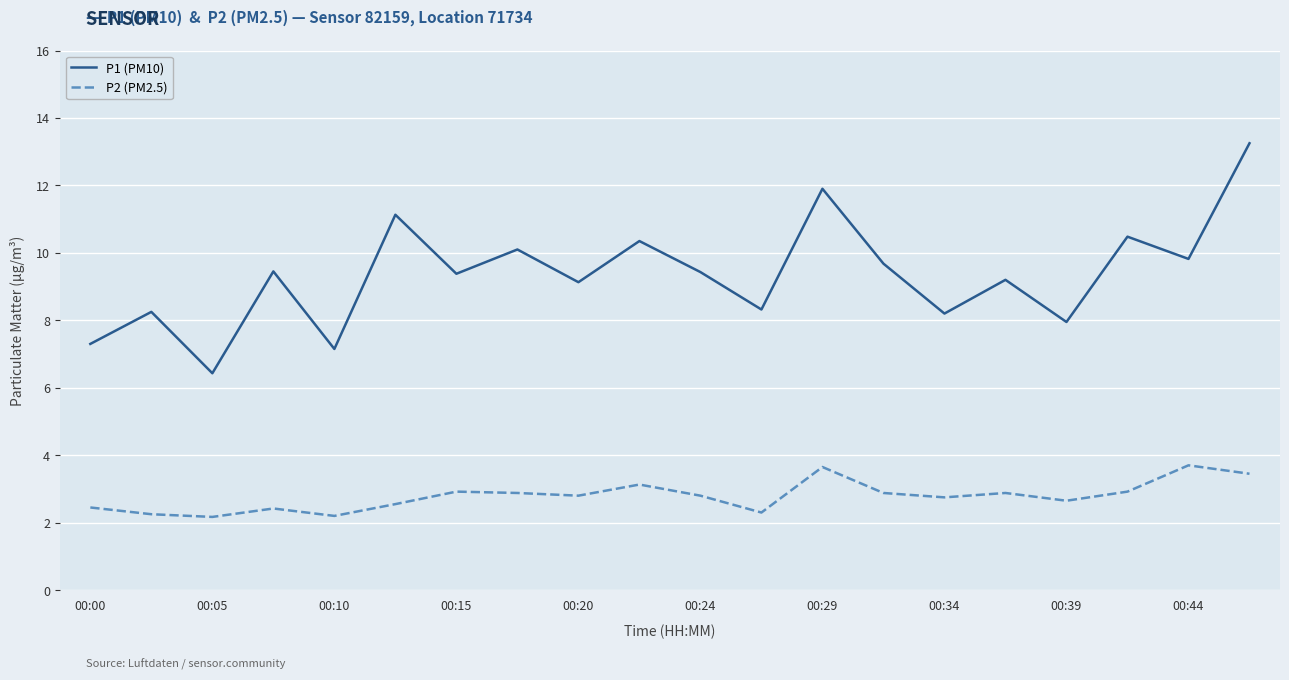

What is the highest value of the P2 (PM2.5) series?

3.7